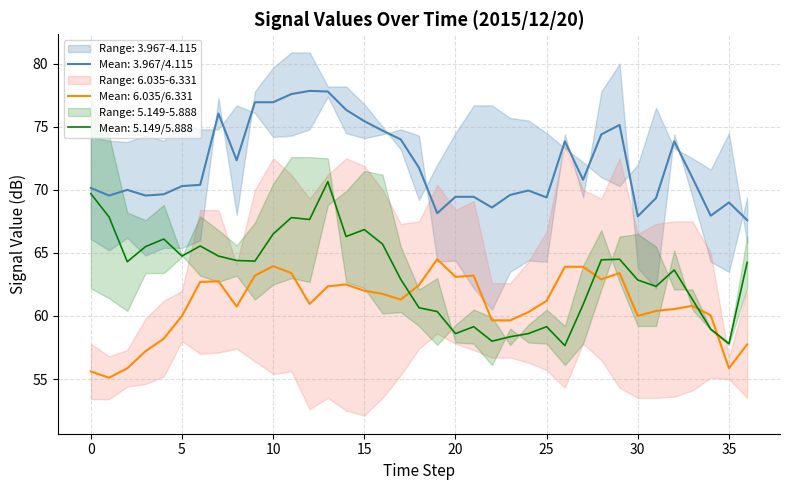

How many distinct data groups are displayed?

6